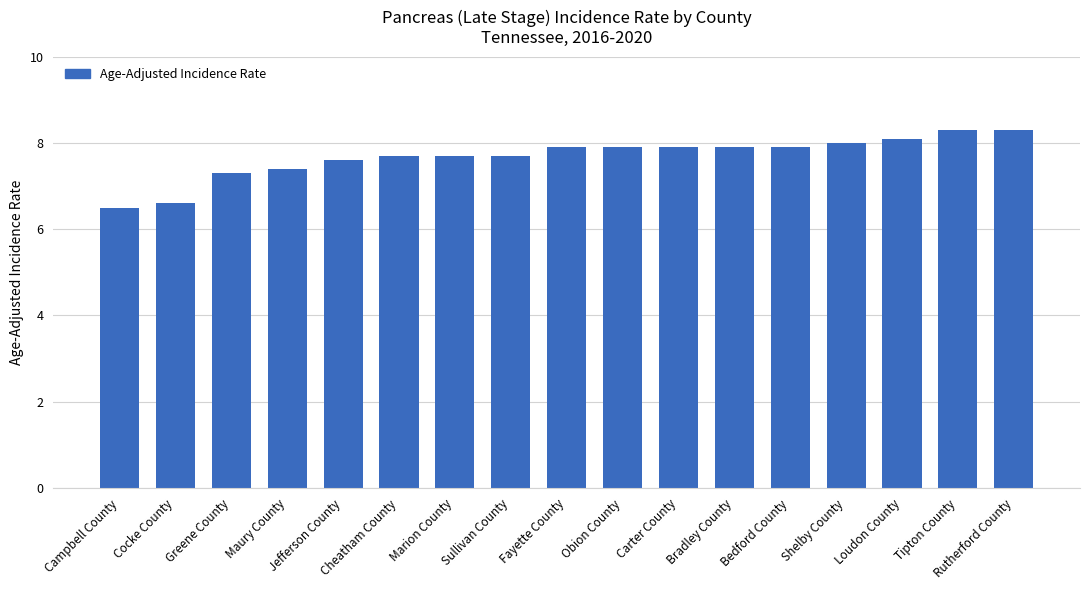

Reading right to left, transcribe all the data shown in this chart.

8.3	8.3	8.1	8.0	7.9	7.9	7.9	7.9	7.9	7.7	7.7	7.7	7.6	7.4	7.3	6.6	6.5